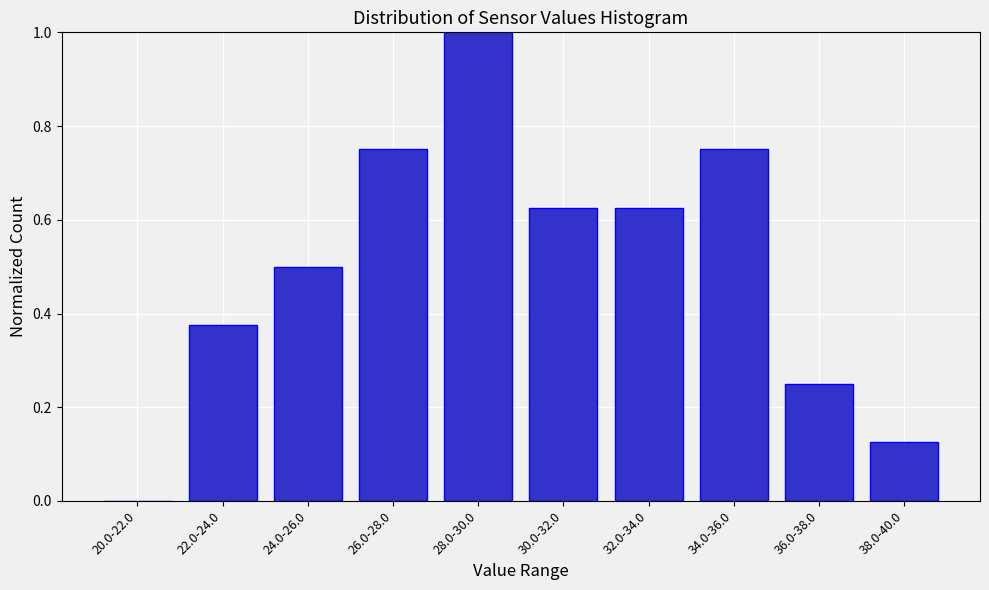

What is the sum of the values at 34.0-36.0 and 32.0-34.0?

1.4